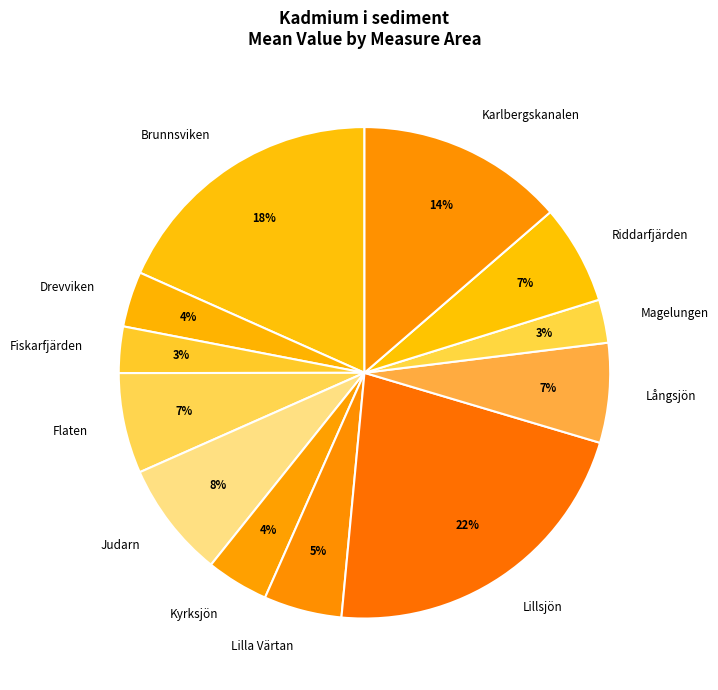

To the nearest percent, what is the difference between the largest and smallest slice percentages?

19%